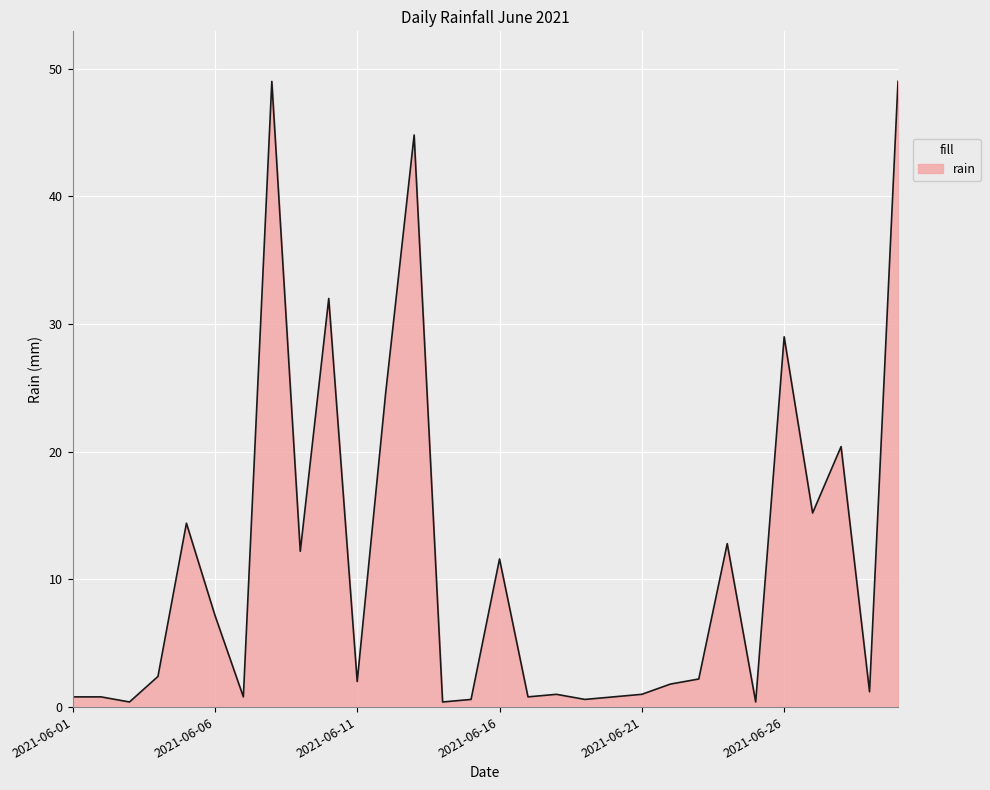

What is the greatest value displayed?

49.0